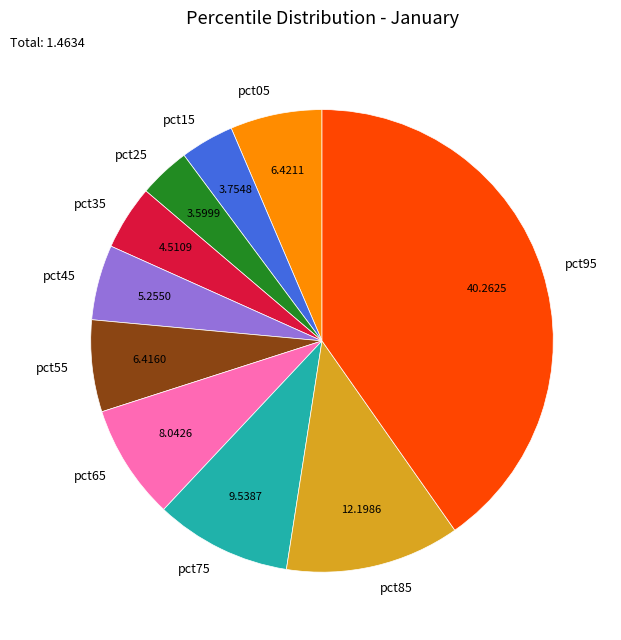

Is there a majority slice in this chart?

No